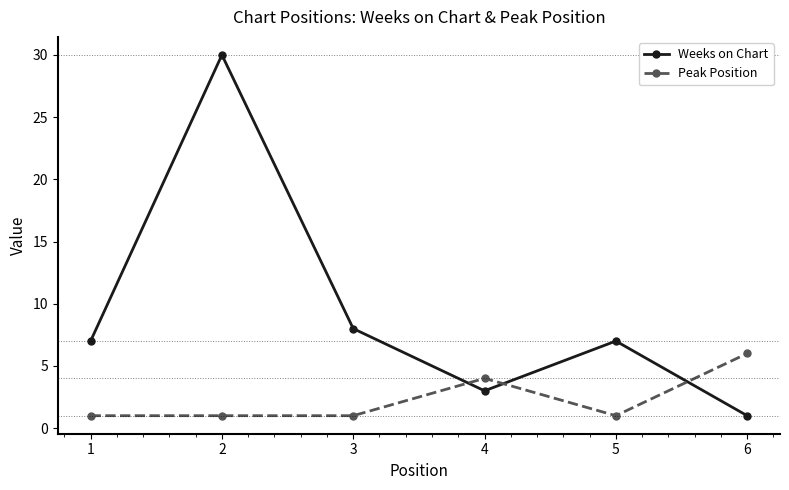

How many times do Weeks on Chart and Peak Position cross each other?

3